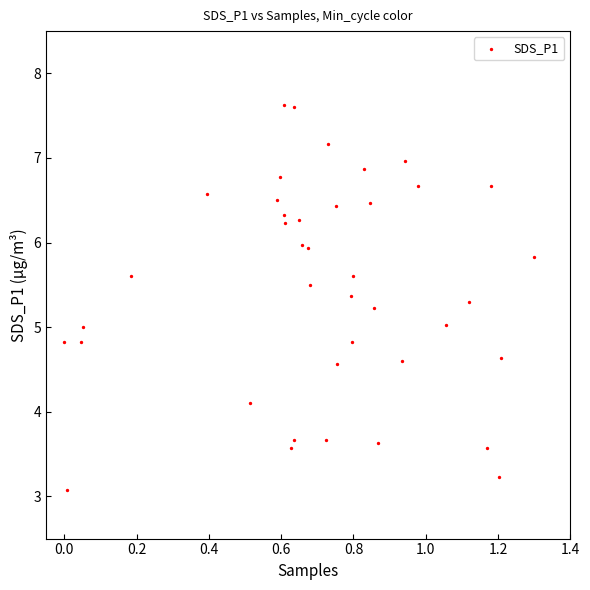

What is the range of X values (max minus min)?

1.3